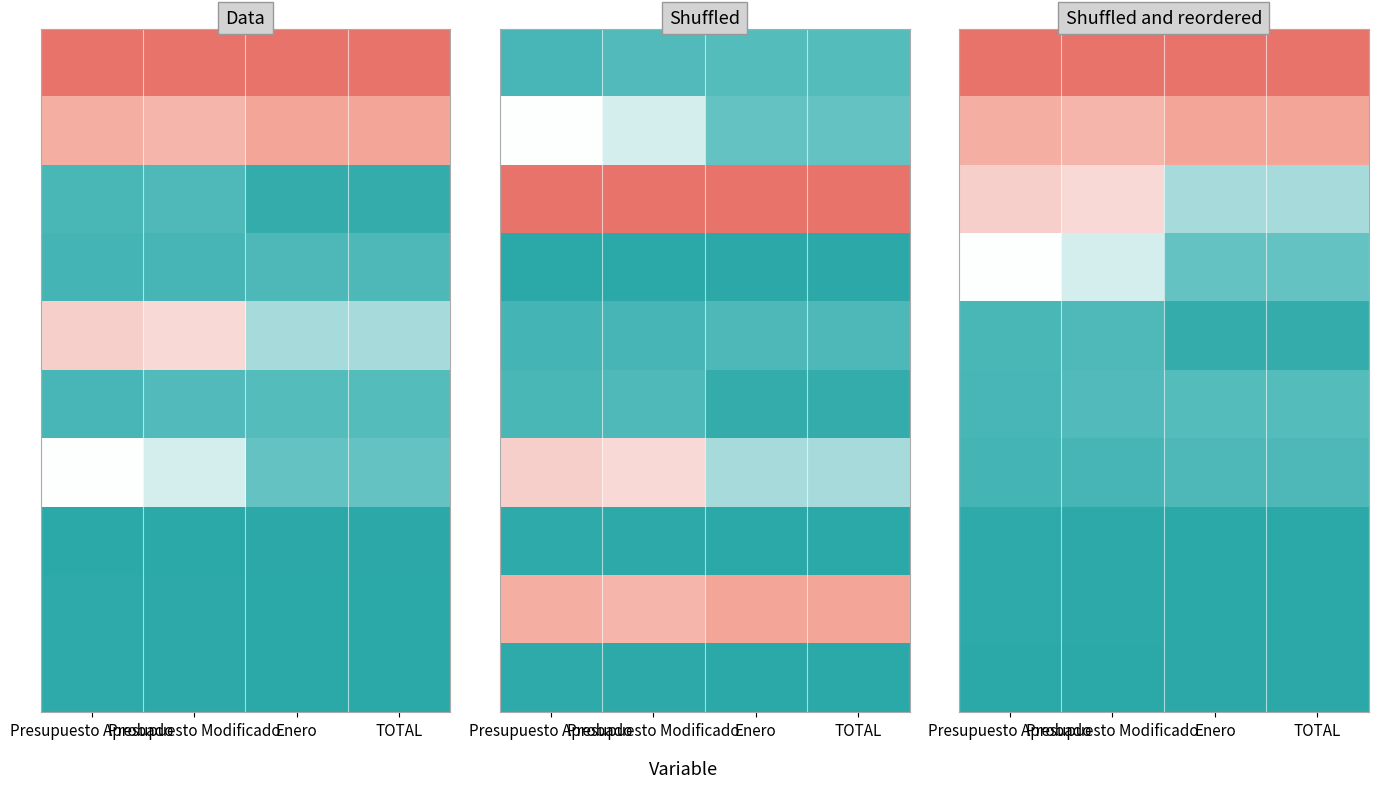

What is the spread (max minus min) of values at Enero?

1.0